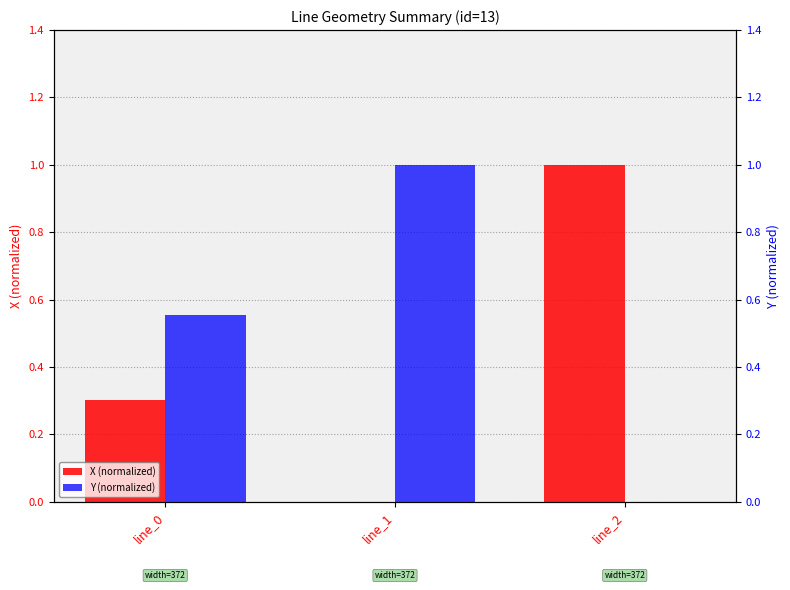

What is the average value of the Y (normalized) series?

0.5